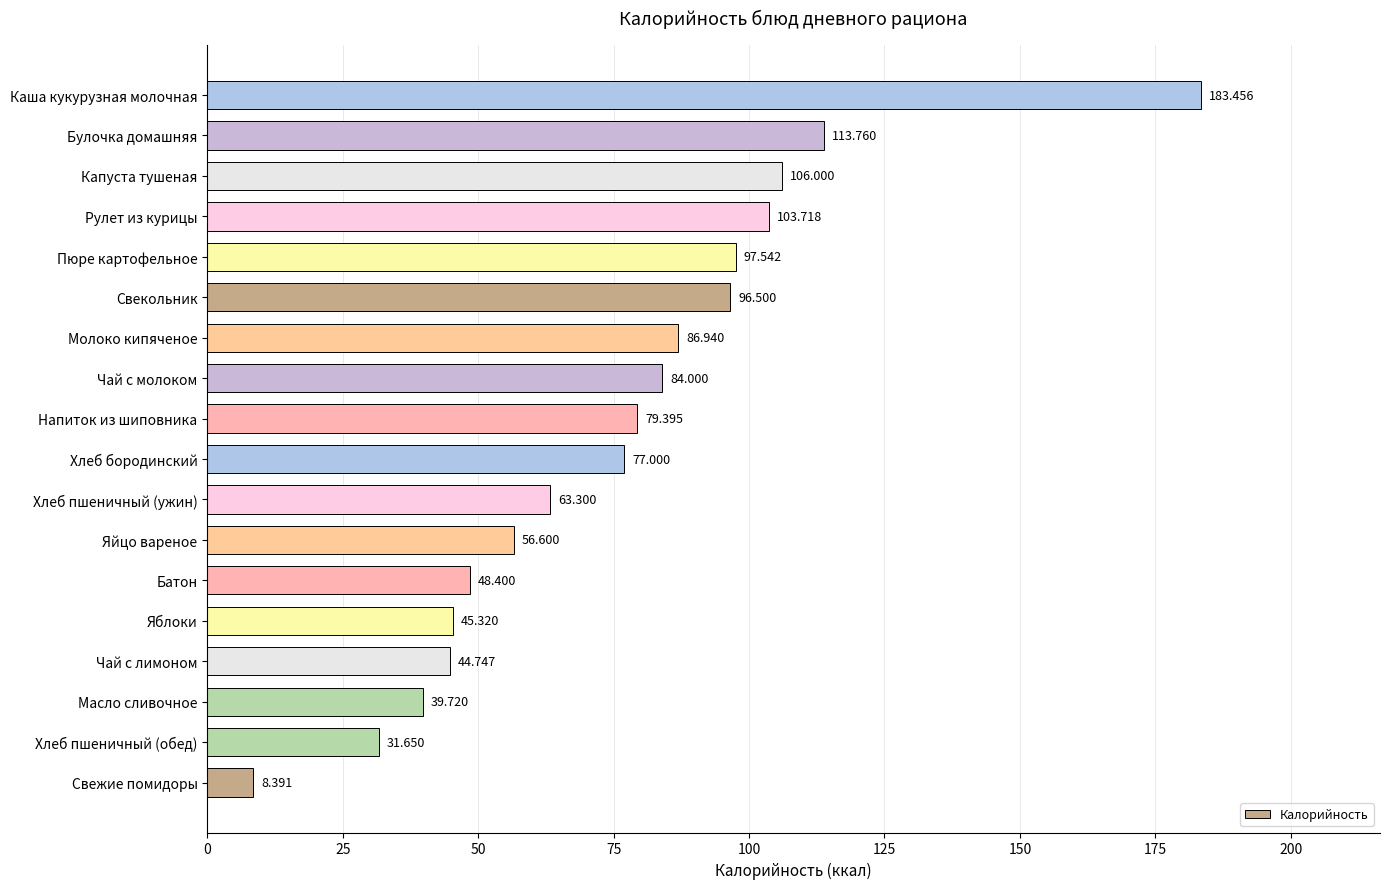

Which category has the lowest value across all series?

Свежие помидоры